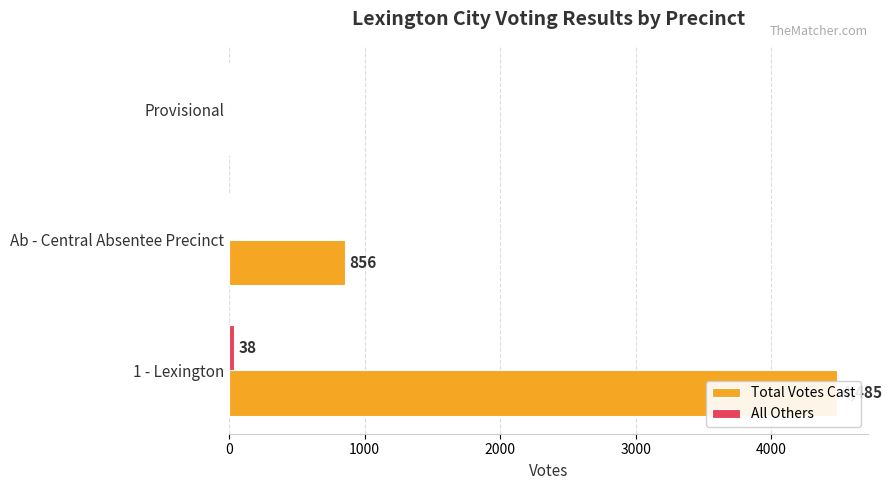

Which has a higher value, 2000 or 1000?

1000